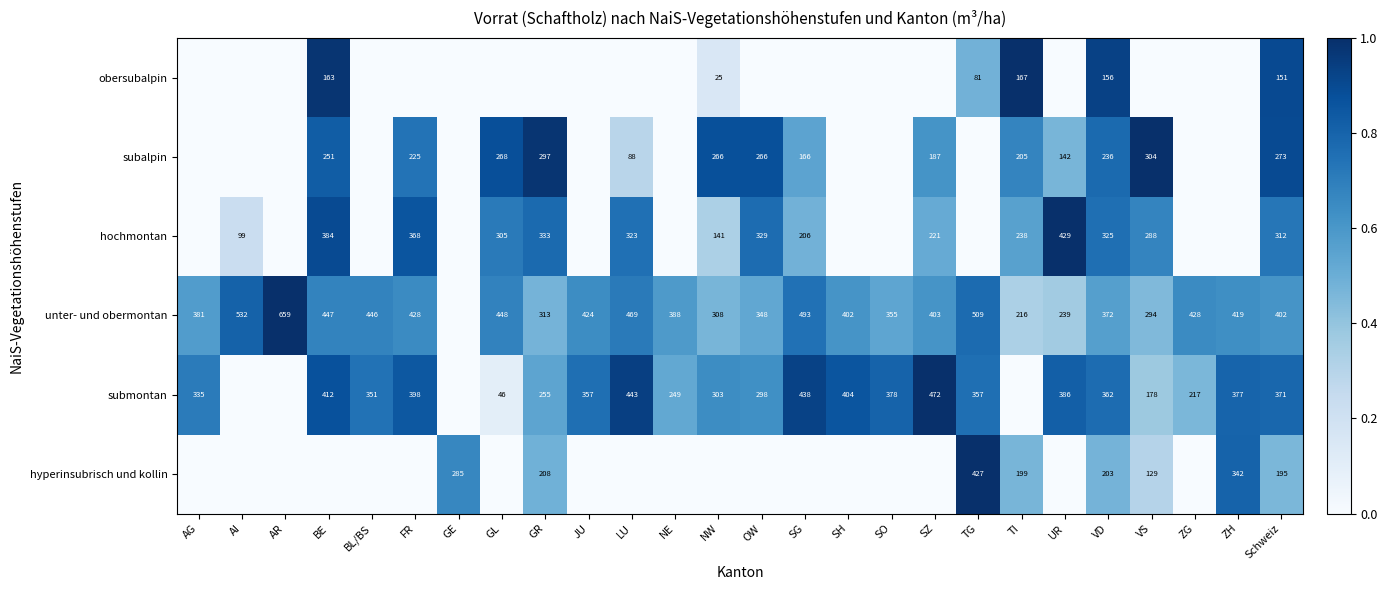

The submontan series shows 46 at GL. True or false?

True